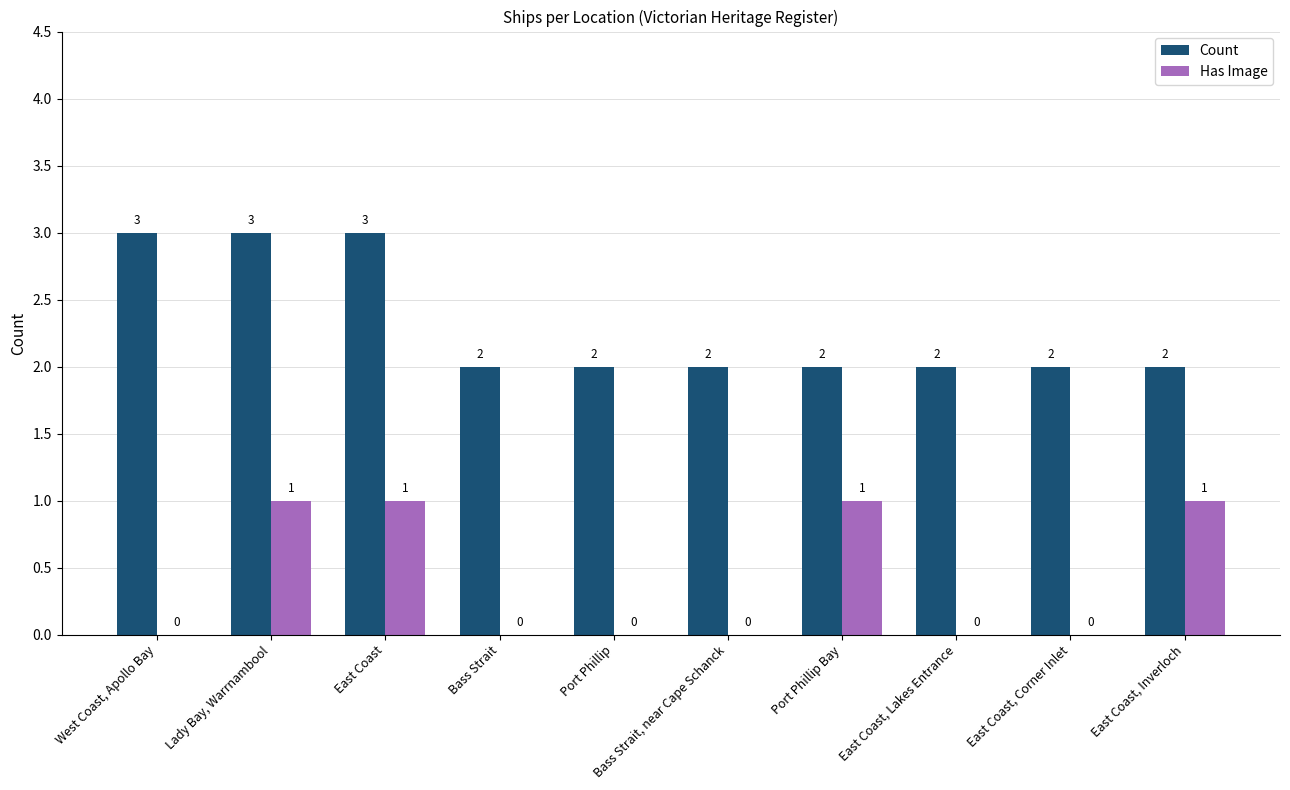

Are the bars horizontal?

No